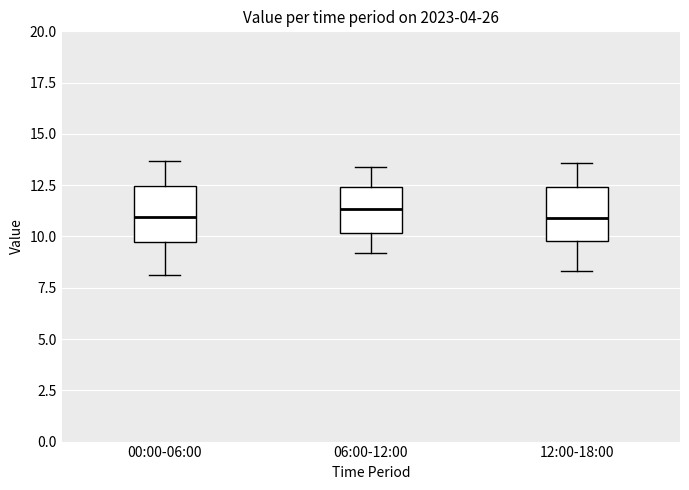

Where is the upper edge of the box for 12:00-18:00 on the y-axis? The values are not printed on the chart, so give them approximately, as read against the axis.

12.5